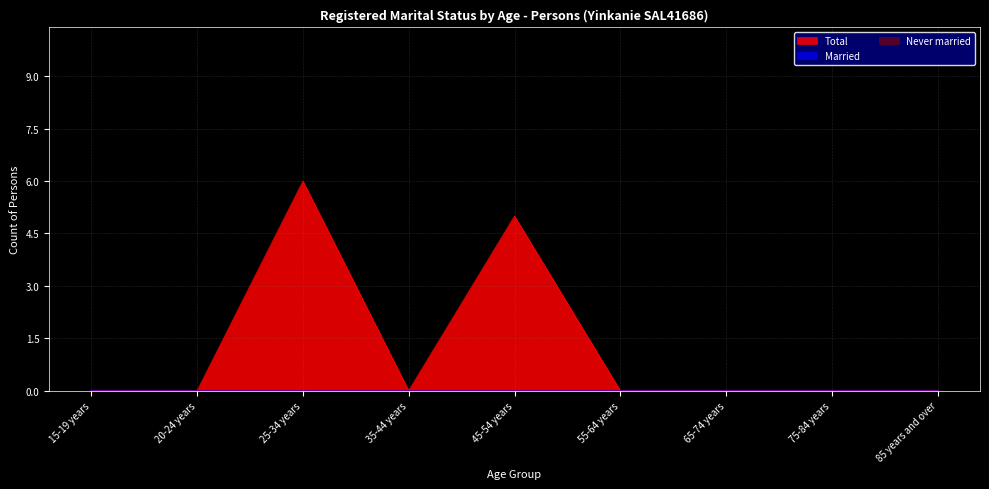

Reading left to right, list all the values displayed in this chart.

Married: 0	0	0	0	0	0	0	0	0
Never married: 0	0	0	0	0	0	0	0	0
Total: 0	0	6	0	5	0	0	0	0